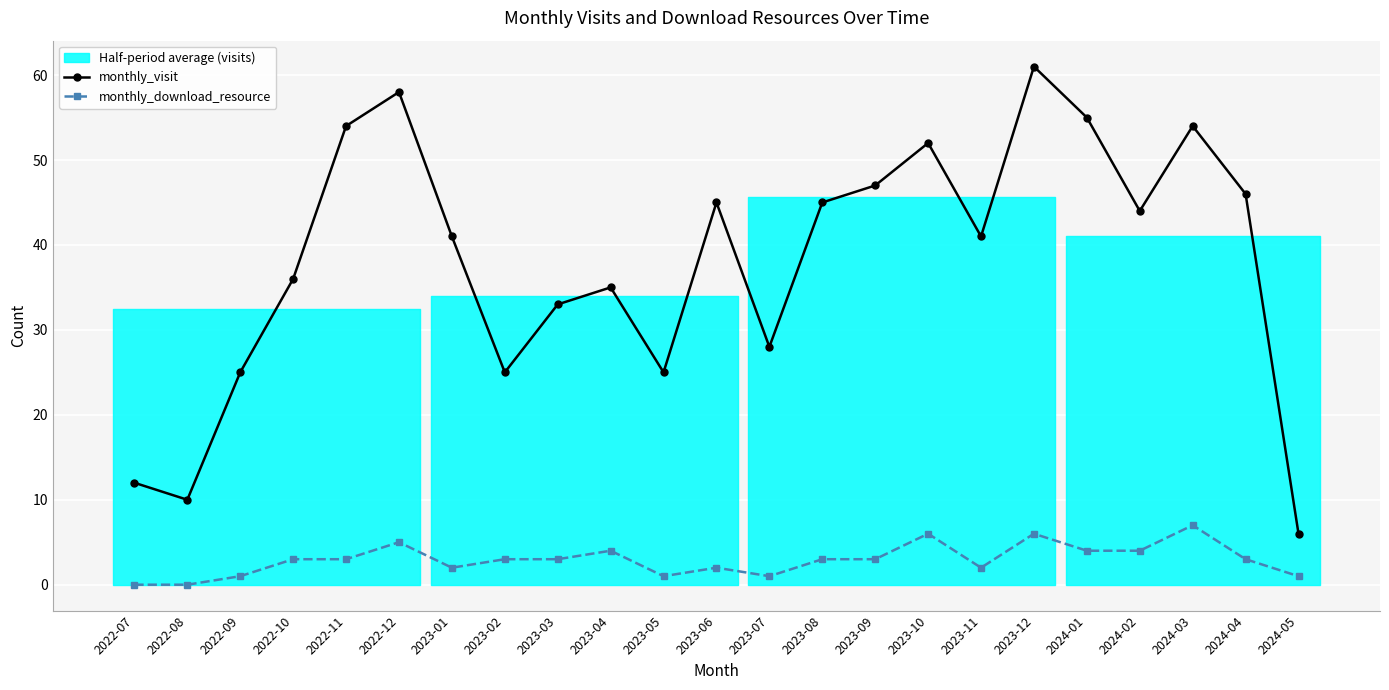

At which label does monthly_visit reach its minimum?

2024-05